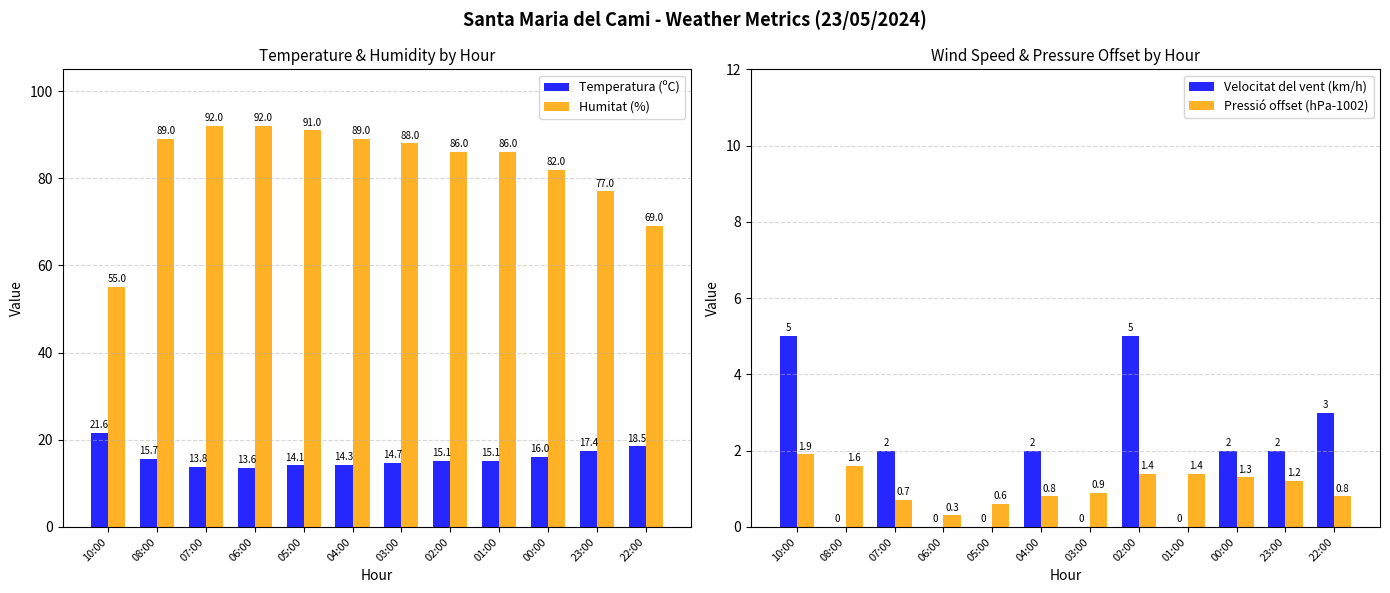

What is the label of the 5th bar from the left?

05:00